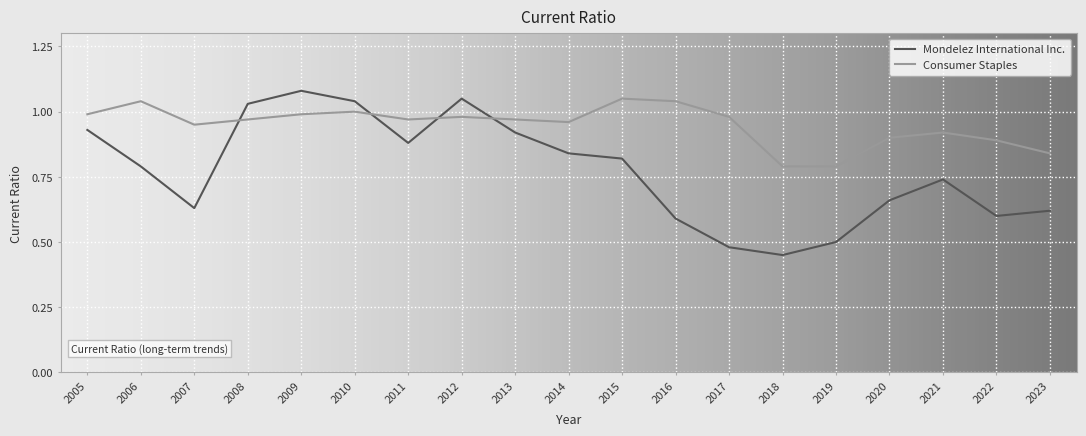

What is the total value across all series at 2022?

1.5